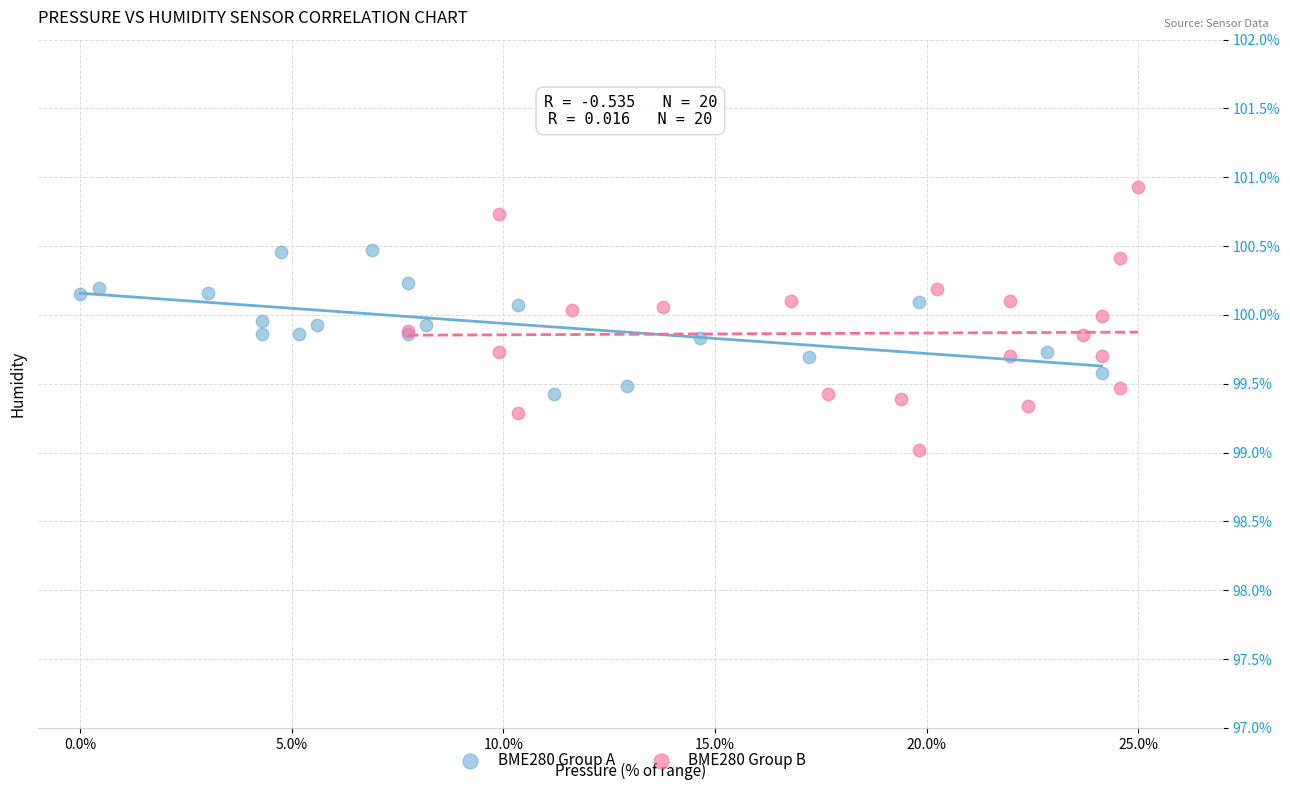

What are all the series names shown in the legend?

BME280 Group A, BME280 Group B